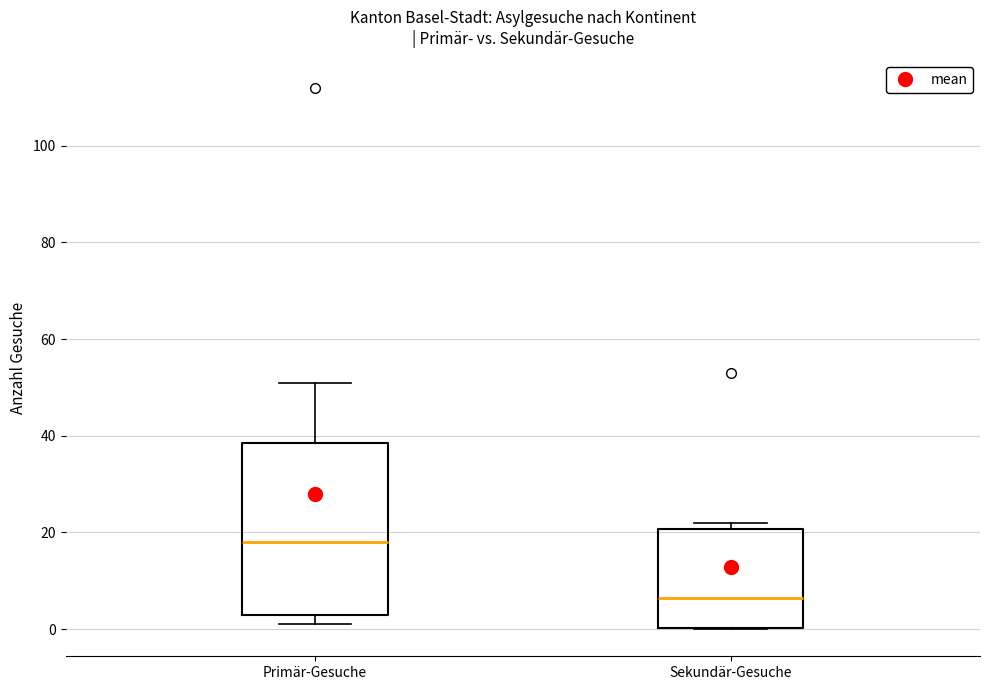

Reading left to right, read every box against the y-axis: the position of its median line, the range the box covers, and the ends of its whiskers. The values are not printed on the chart, so give them approximately, as read against the axis.

Primär-Gesuche: median 18, box 4 to 38, whiskers 2 to 52
Sekundär-Gesuche: median 6, box 0 to 20, whiskers 0 to 22